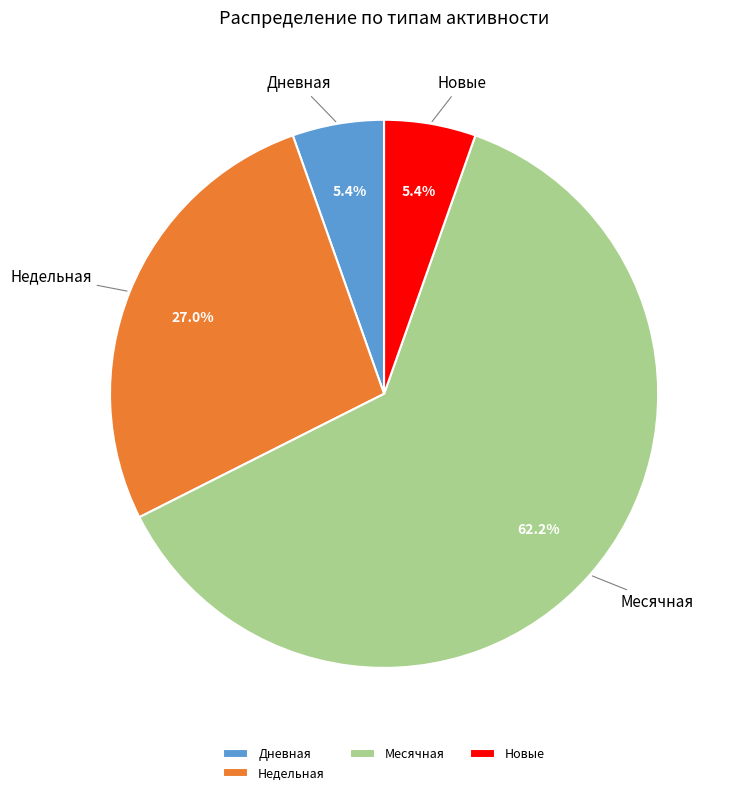

Is there a majority slice in this chart?

Yes